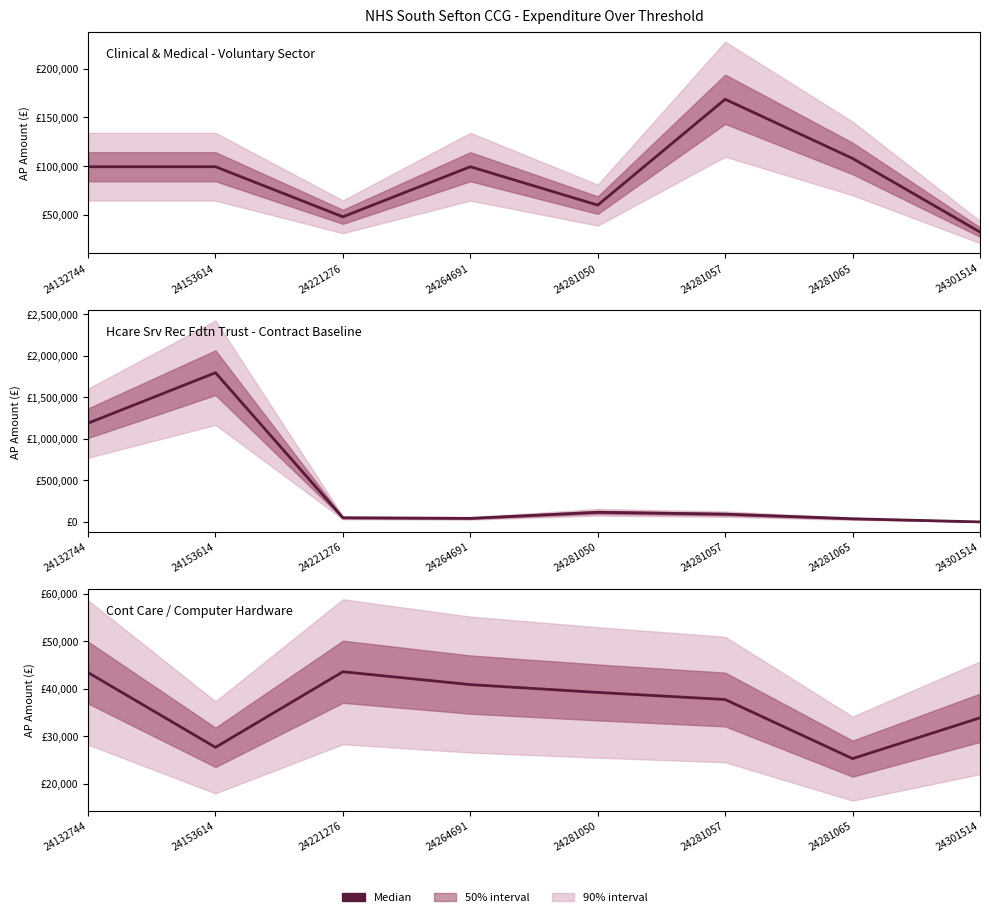

At which category is the sum across all series the highest?

24153614